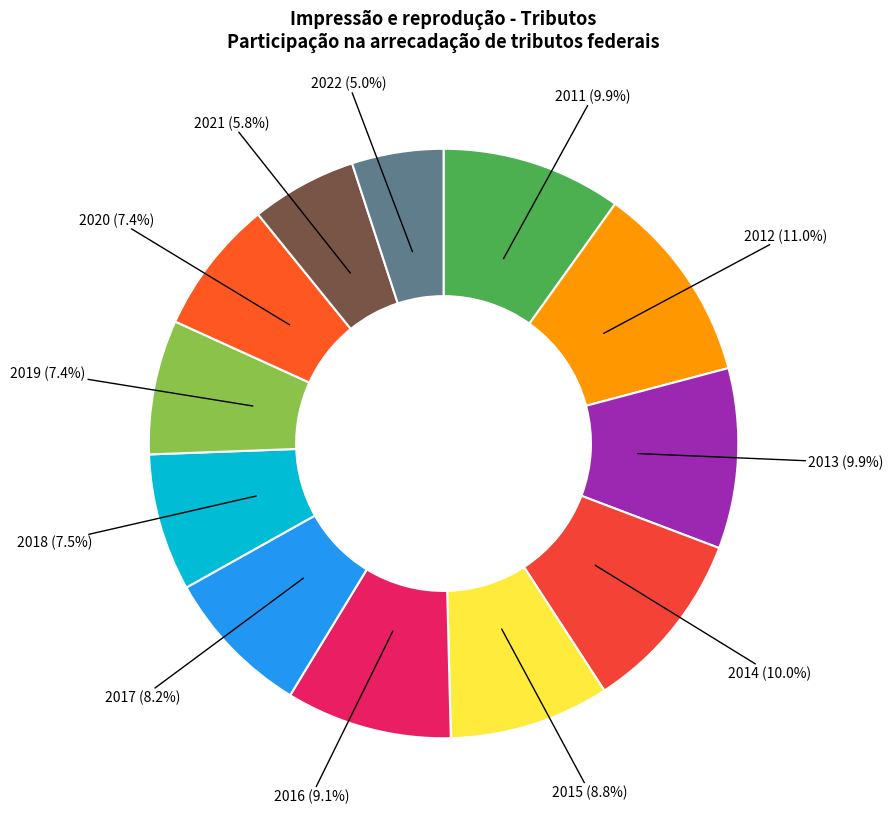

What is the smallest slice in the pie chart?

2022